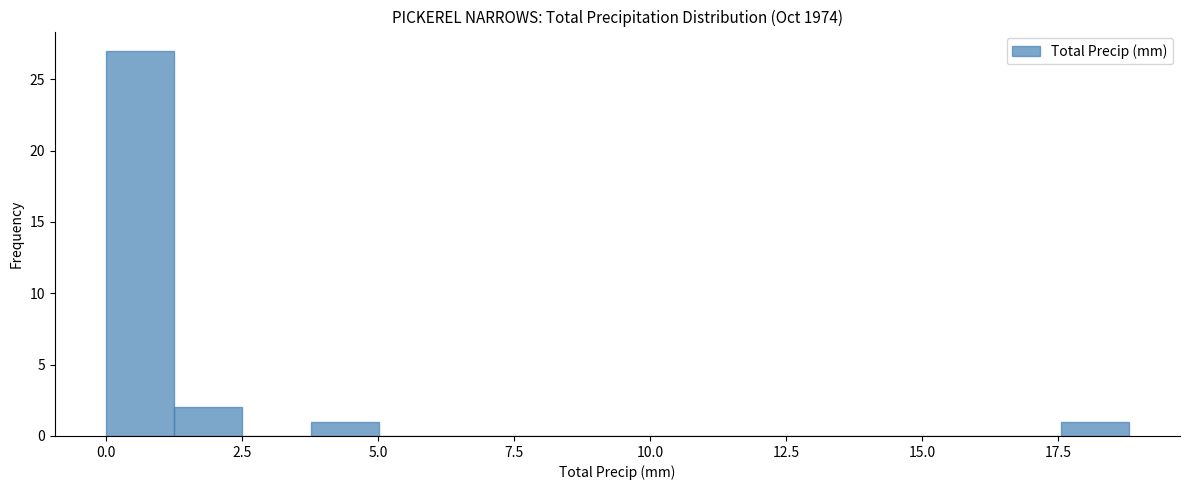

Read against the x-axis, roughly where is the centre of the tallest bar?

0.5